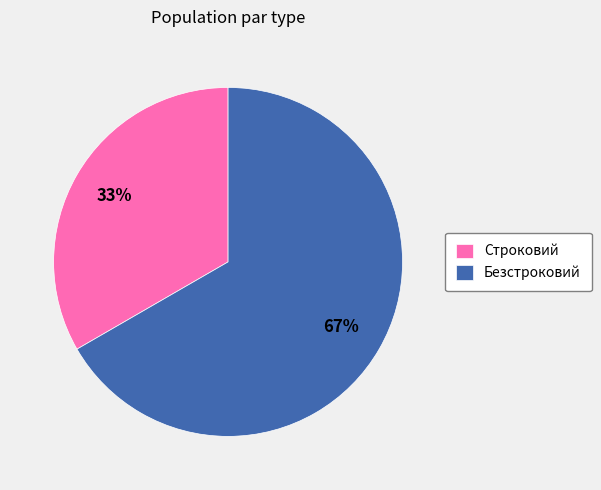

Is it true that Безстроковий is 67% of the pie?

True